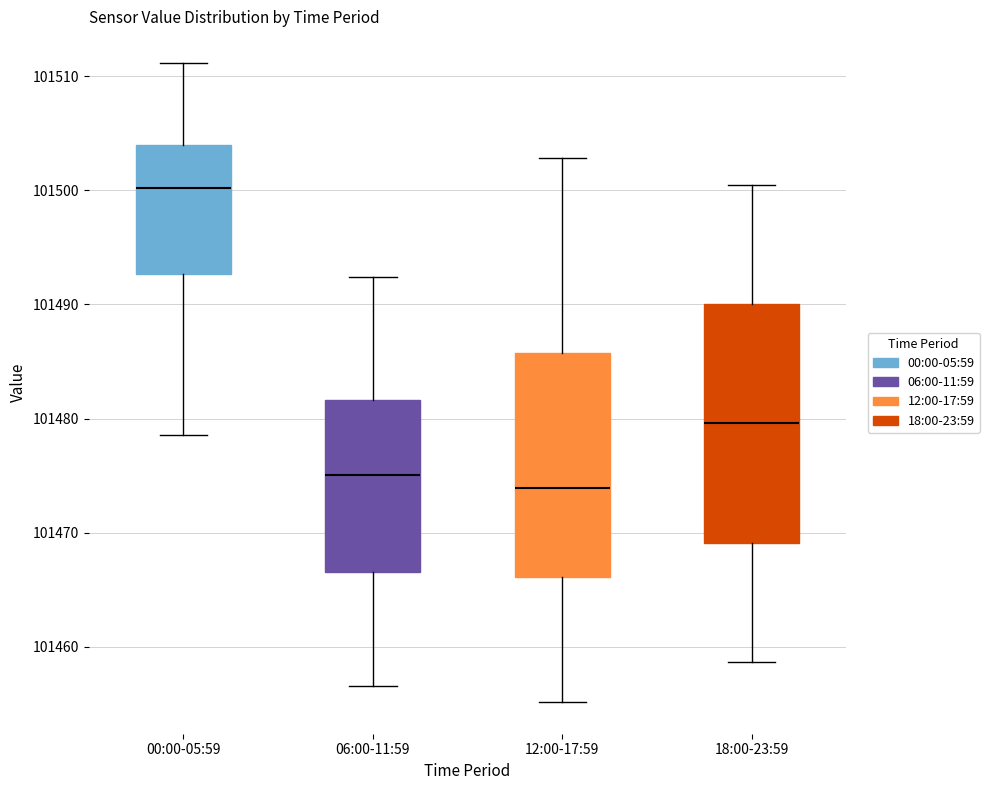

Reading left to right, transcribe this box plot: for each box, give where its median line is, the range the box spans, and where its two whiskers end, as read against the y-axis. The values are not printed on the chart, so give them approximately, as read against the axis.

00:00-05:59: median 101500, box 101493 to 101504, whiskers 101479 to 101511
06:00-11:59: median 101475, box 101467 to 101482, whiskers 101457 to 101492
12:00-17:59: median 101474, box 101466 to 101486, whiskers 101455 to 101503
18:00-23:59: median 101480, box 101469 to 101490, whiskers 101459 to 101501